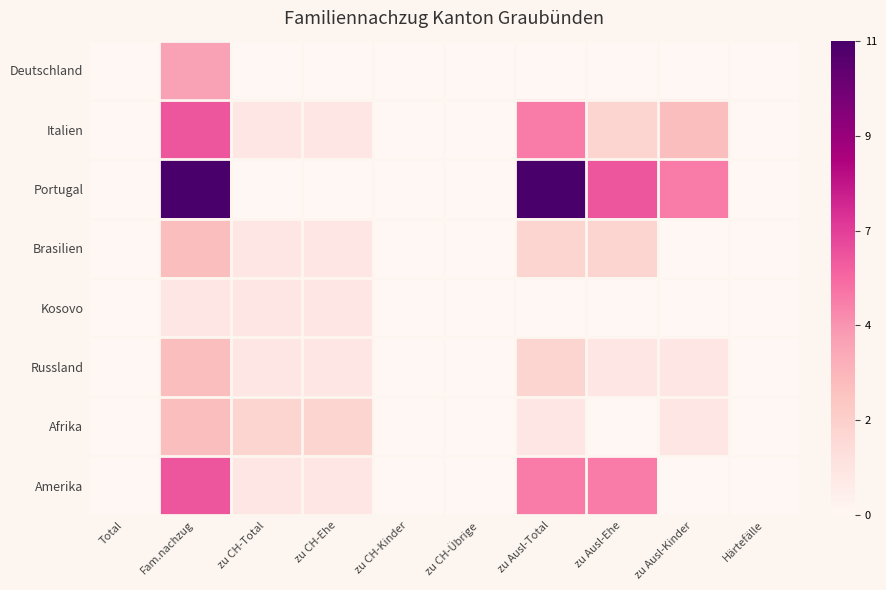

Which series has the largest range (max minus min)?

Portugal